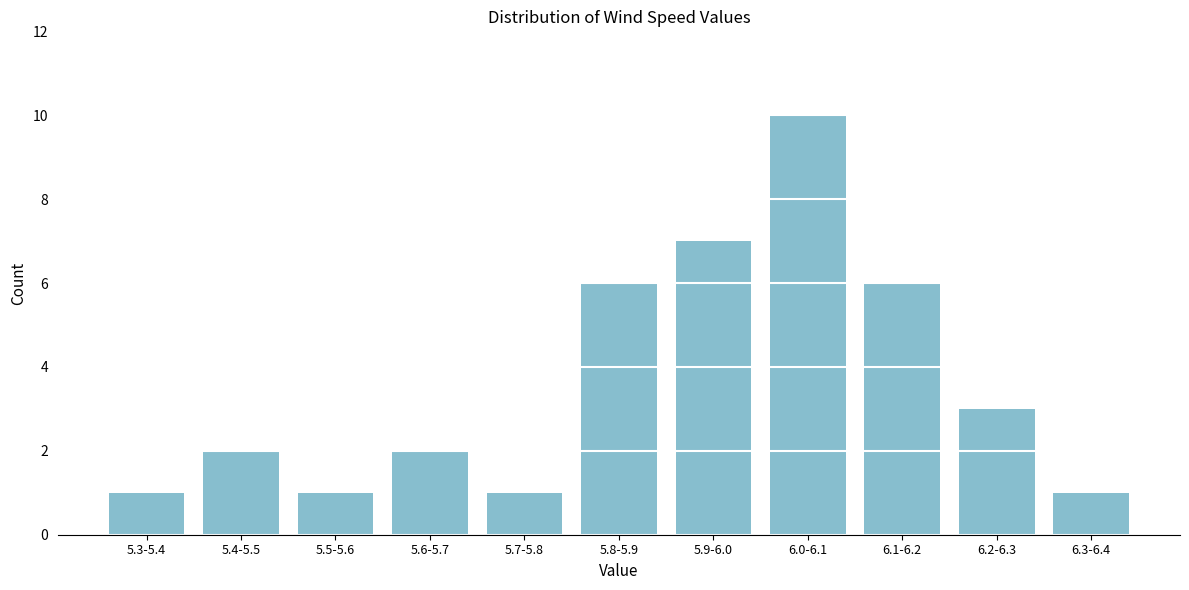

Reading left to right, what are all the values shown in this chart?

1	2	1	2	1	6	7	10	6	3	1